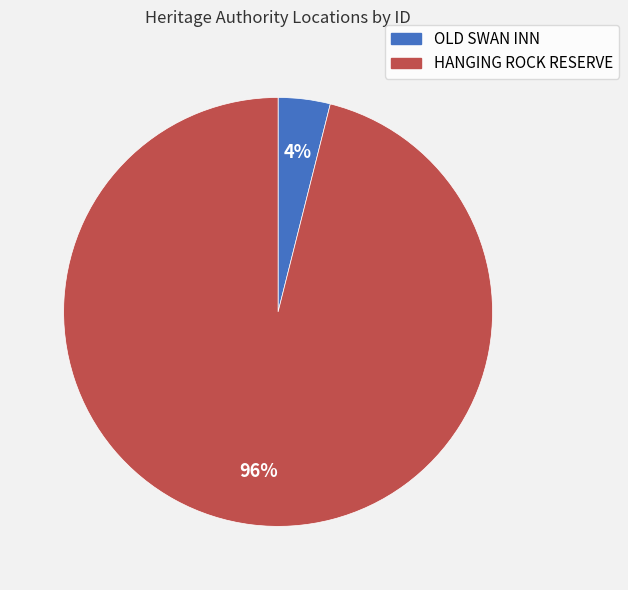

Which category has the biggest portion of the pie?

HANGING ROCK RESERVE